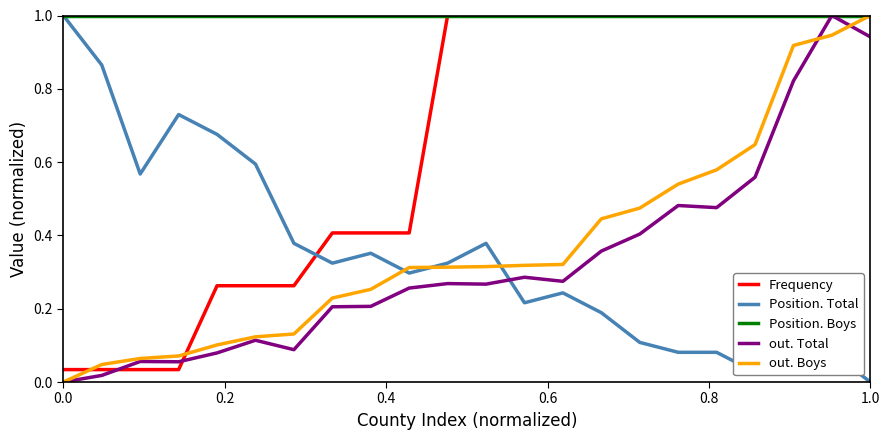

How many intersections are there between Frequency and Position. Total?

1